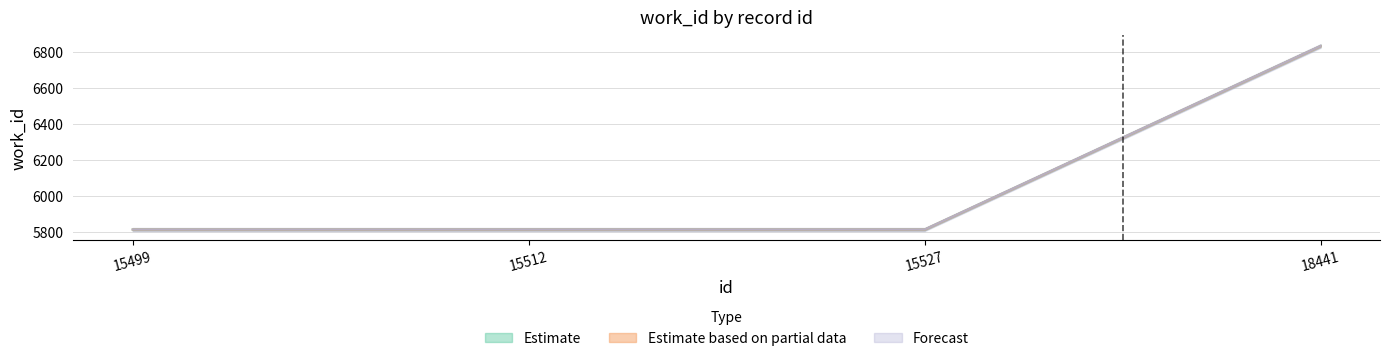

What is the greatest value displayed?

6833